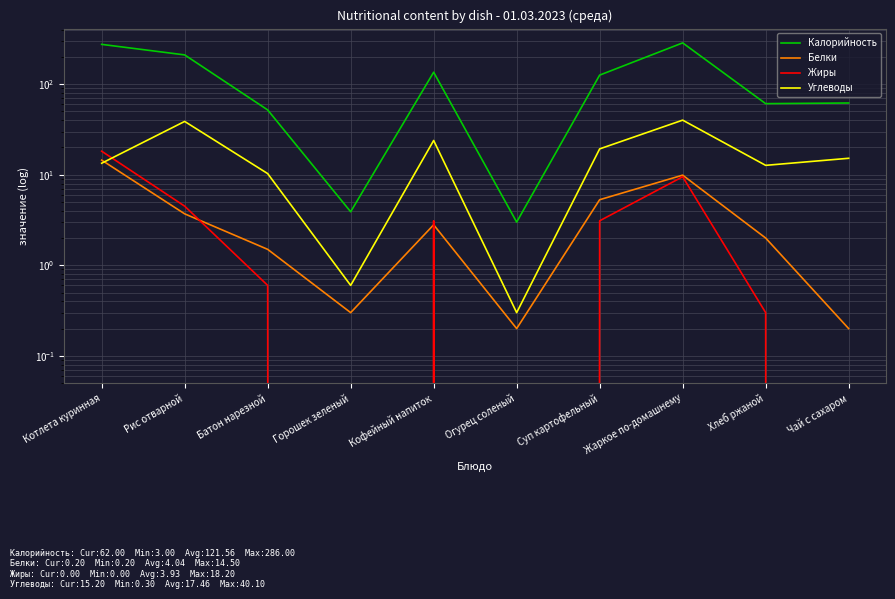

At which category does Жиры reach its first local valley?

Горошек зеленый